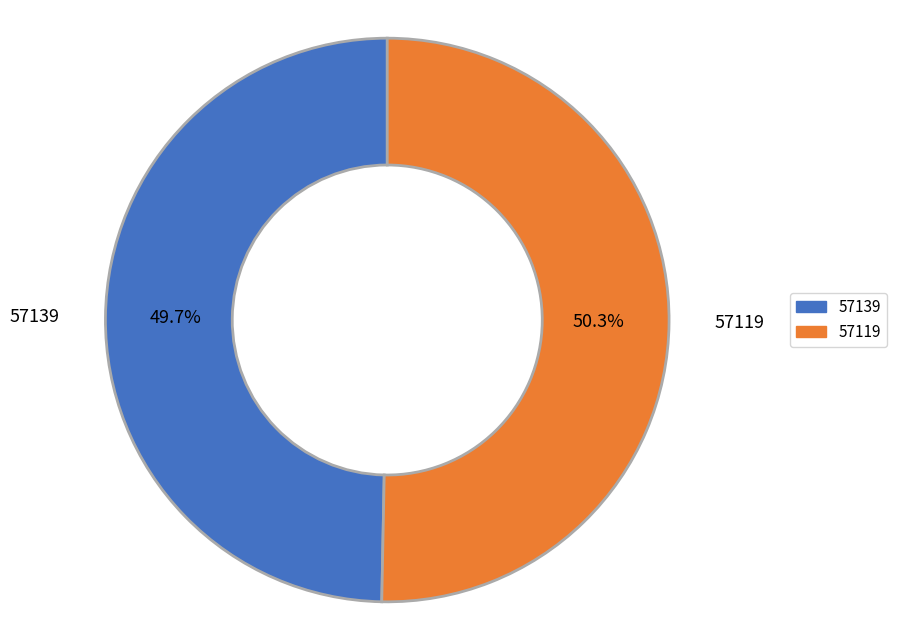

How much of the chart is everything except 57119?

49.7%